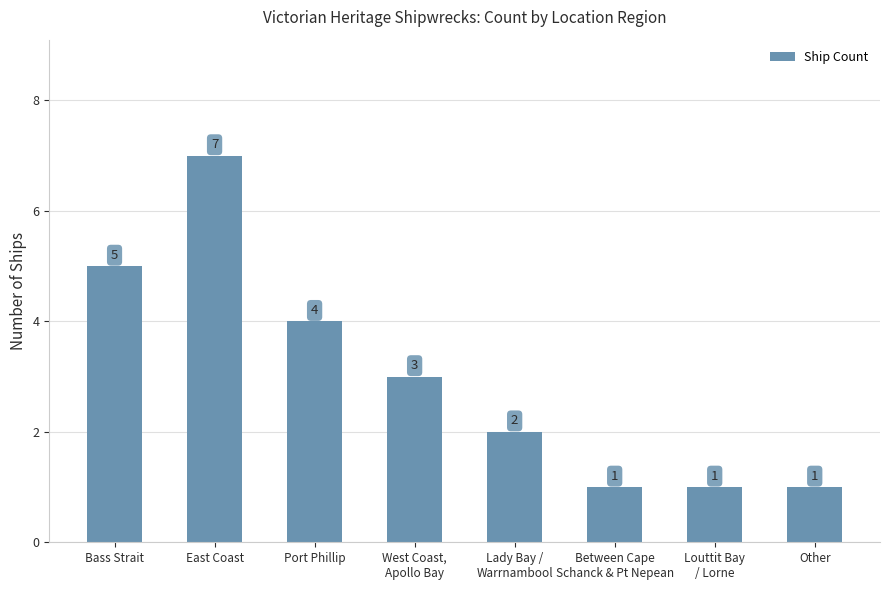

What is the approximate value at Other?

1